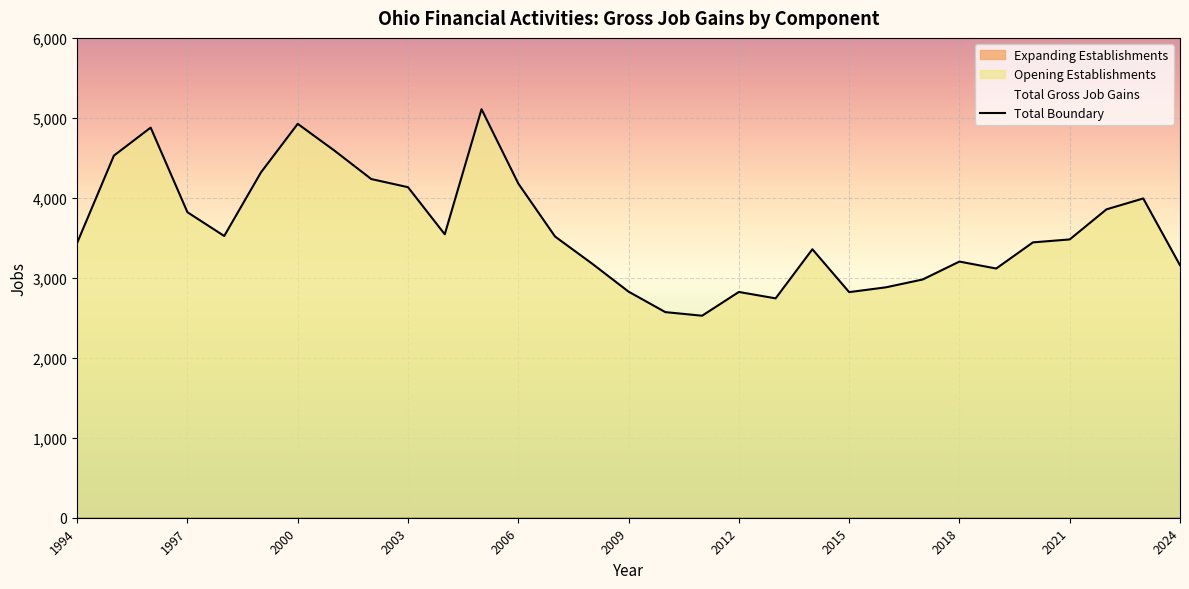

Between 2002 and 2024, which series saw the biggest shift?

Total Gross Job Gains